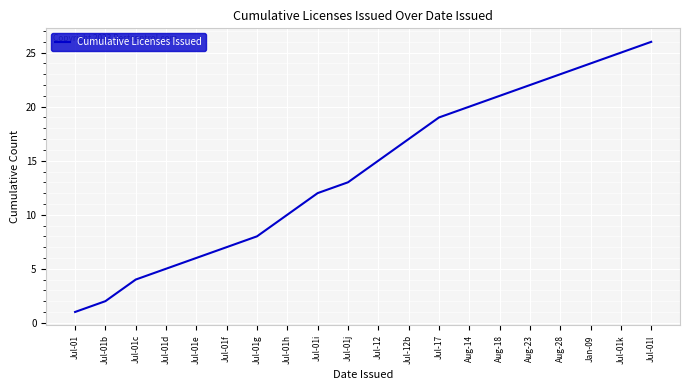

Rank the categories by value from lowest to highest.

Jul-01, Jul-01b, Jul-01c, Jul-01d, Jul-01e, Jul-01f, Jul-01g, Jul-01h, Jul-01i, Jul-01j, Jul-12, Jul-12b, Jul-17, Aug-14, Aug-18, Aug-23, Aug-28, Jan-09, Jul-01k, Jul-01l